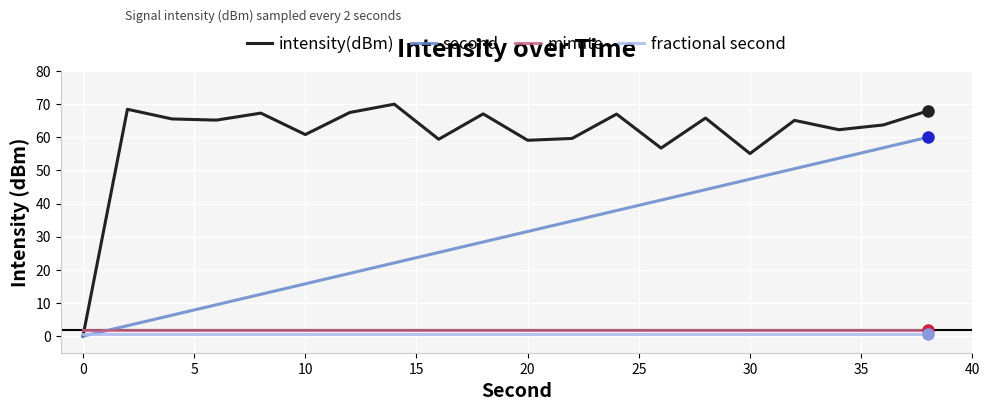

After their last crossing, which series has the higher values: second or minute?

second